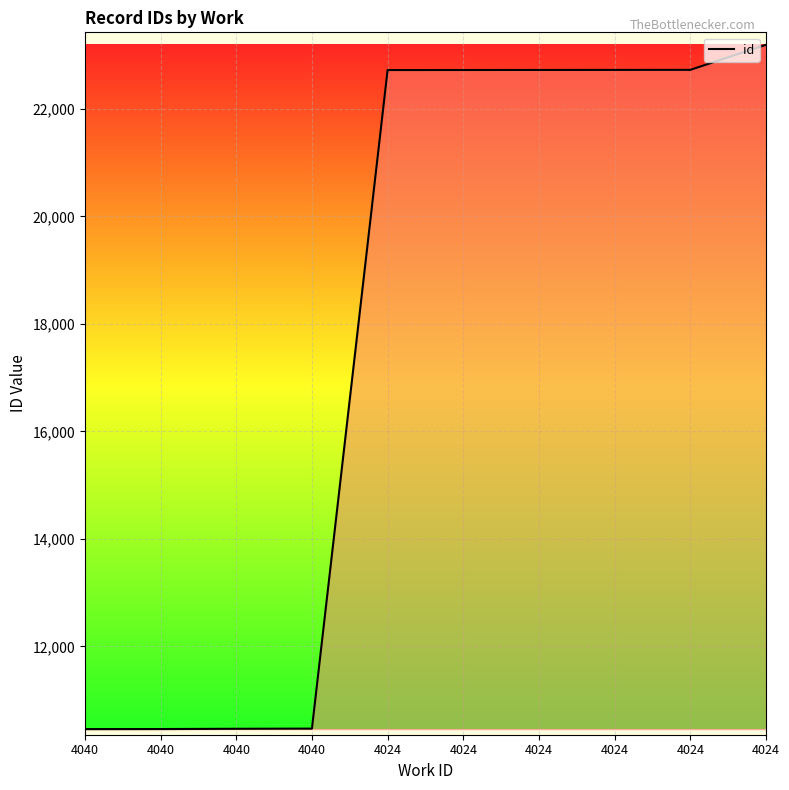

Does the chart display data point markers on the line(s)?

No